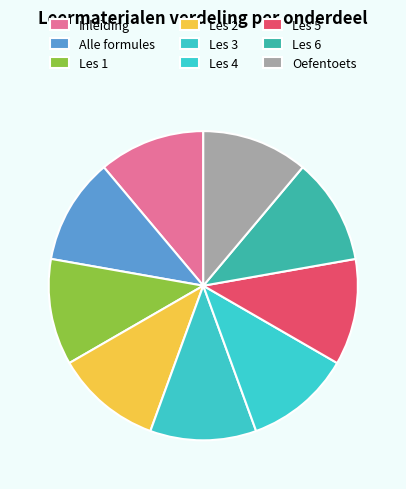

Does any single category account for the majority?

No